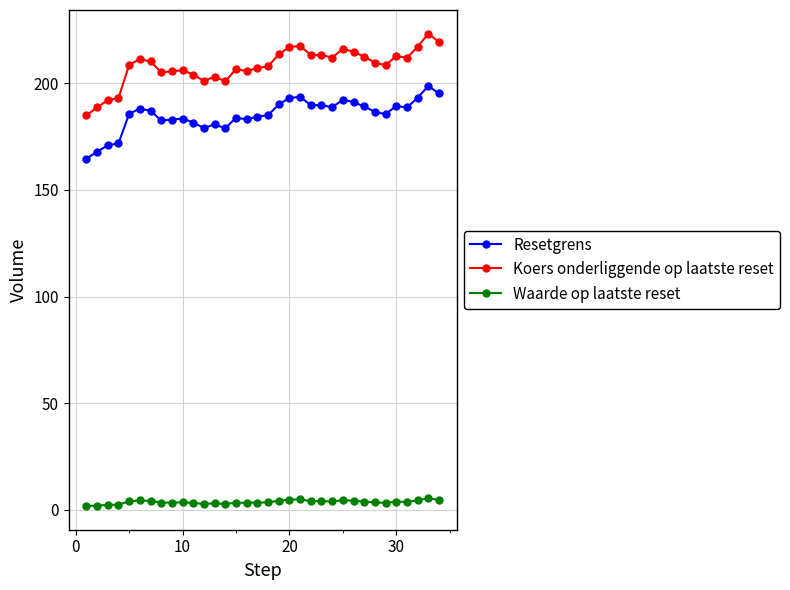

List the series in order of their peak value, lowest first.

Waarde op laatste reset, Resetgrens, Koers onderliggende op laatste reset